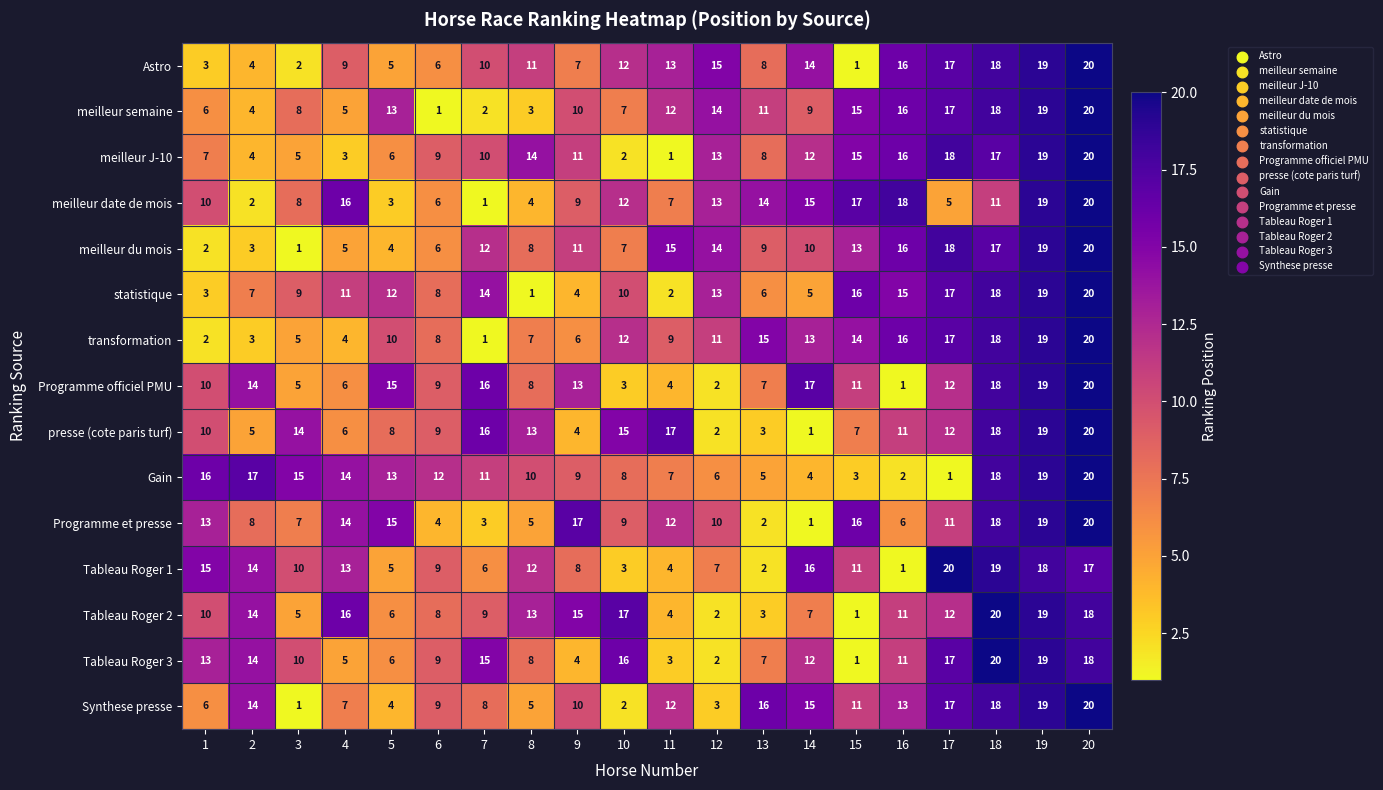

What is the difference between the maximum and minimum values in the Tableau Roger 1 series?

19